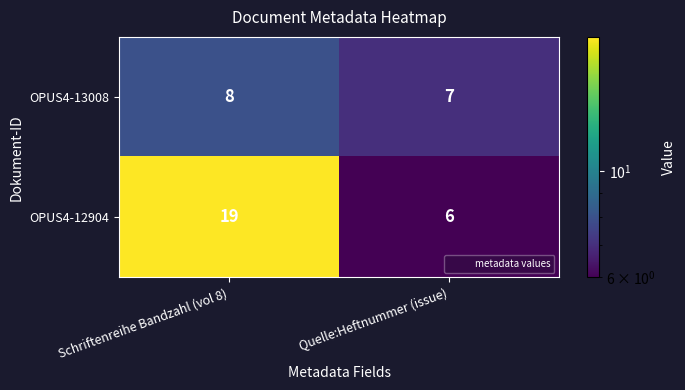

At which label is OPUS4-13008 closest to 7?

Quelle:Heftnummer (issue)